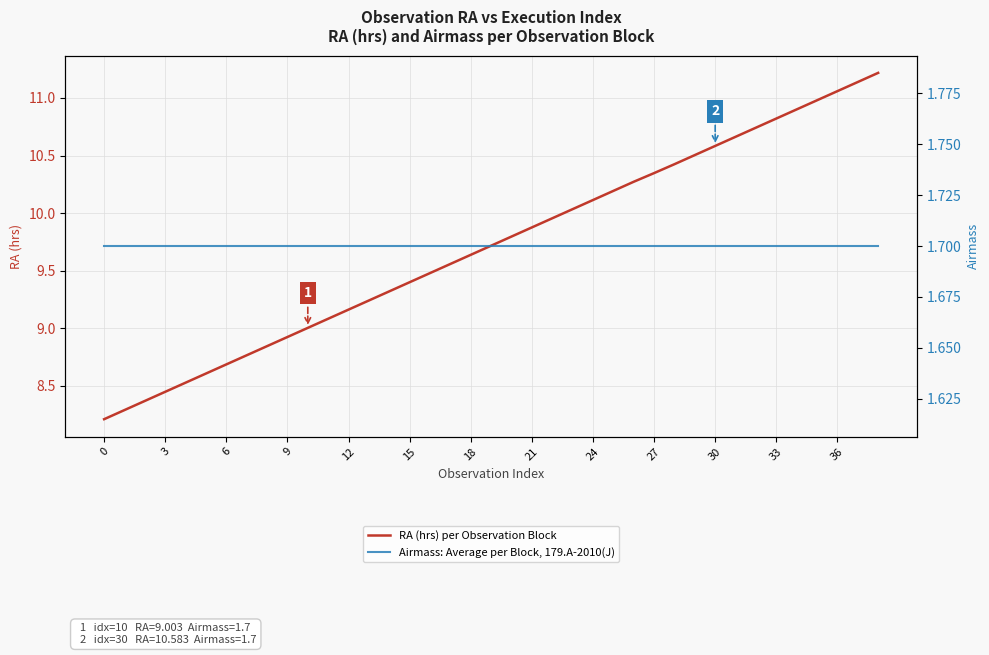

At which category is the sum across all series the highest?

38